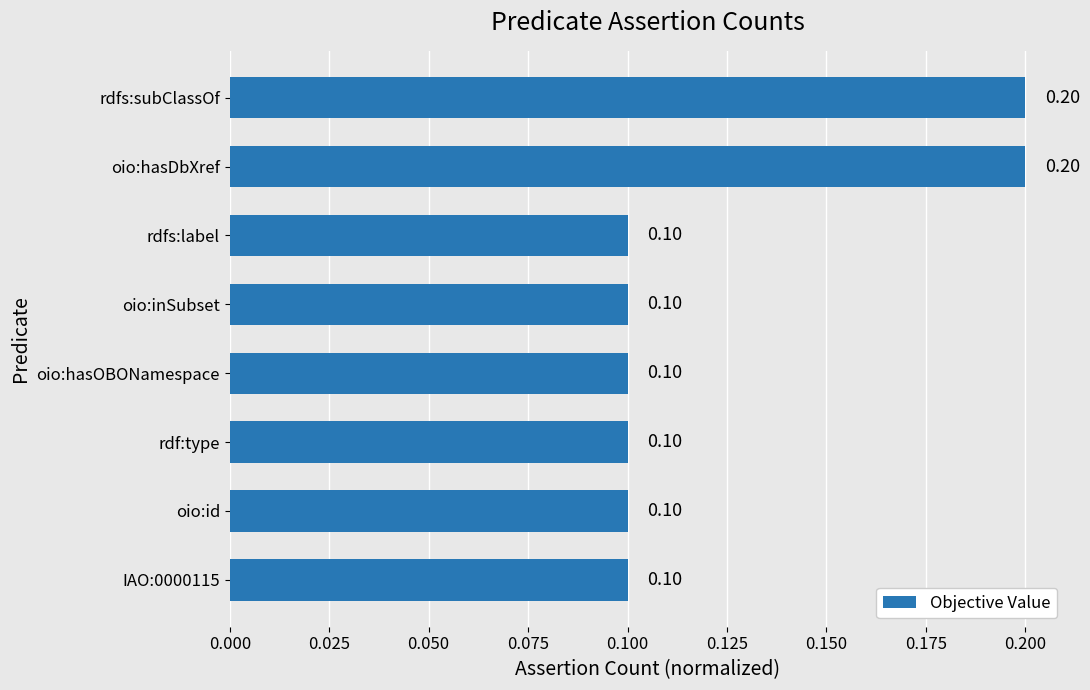

What is the change in value from rdfs:label to rdfs:subClassOf?

+0.1